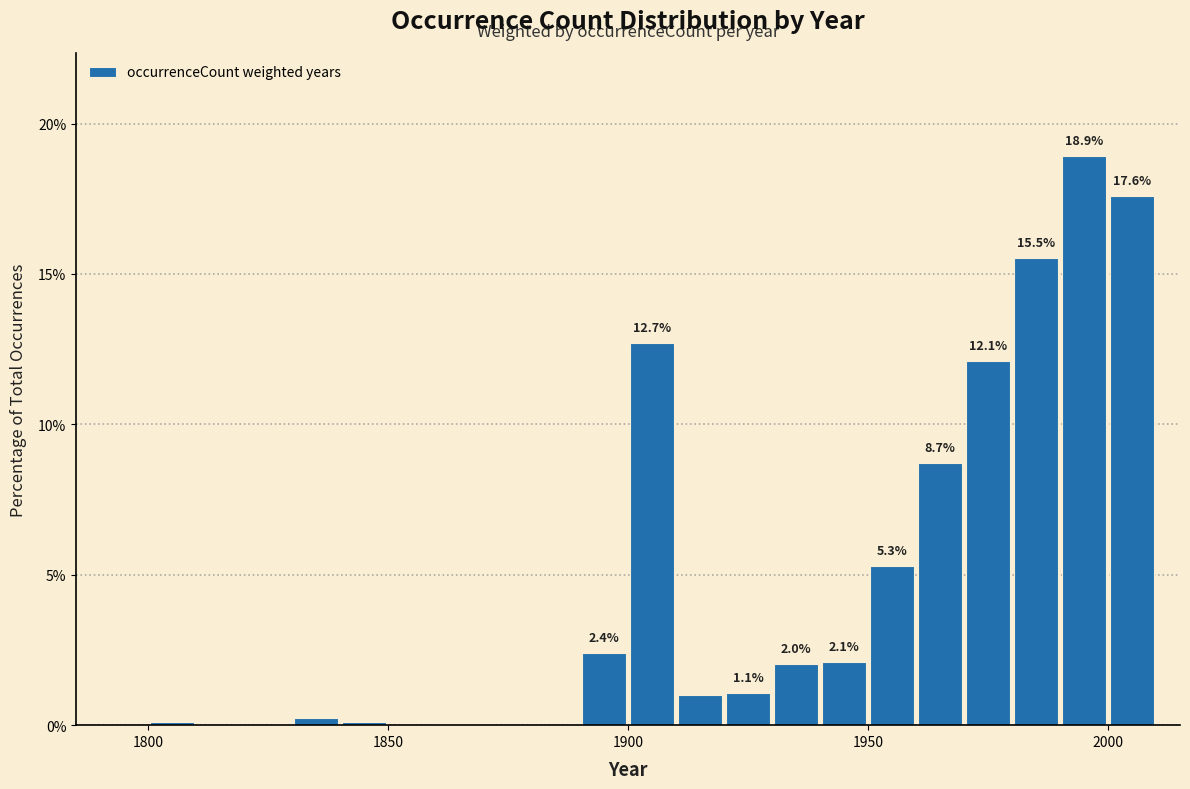

Read against the x-axis, roughly where is the centre of the tallest bar?

1995